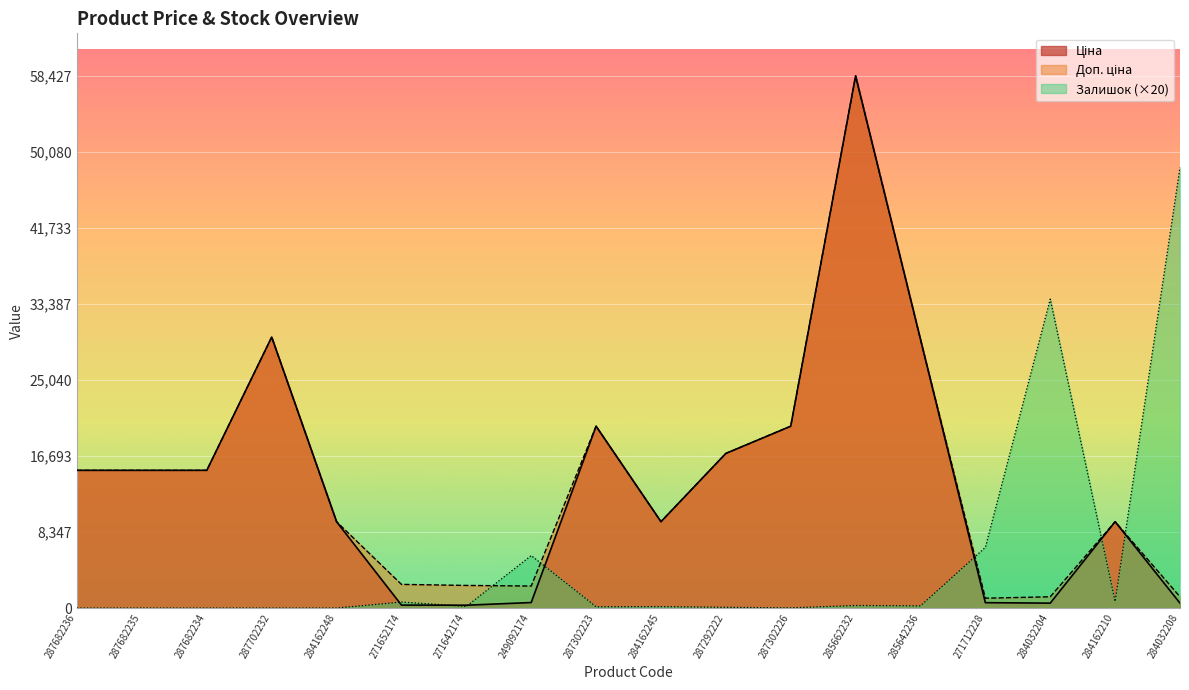

What is the difference between the maximum and second lowest values in the Залишок series?

48380.0